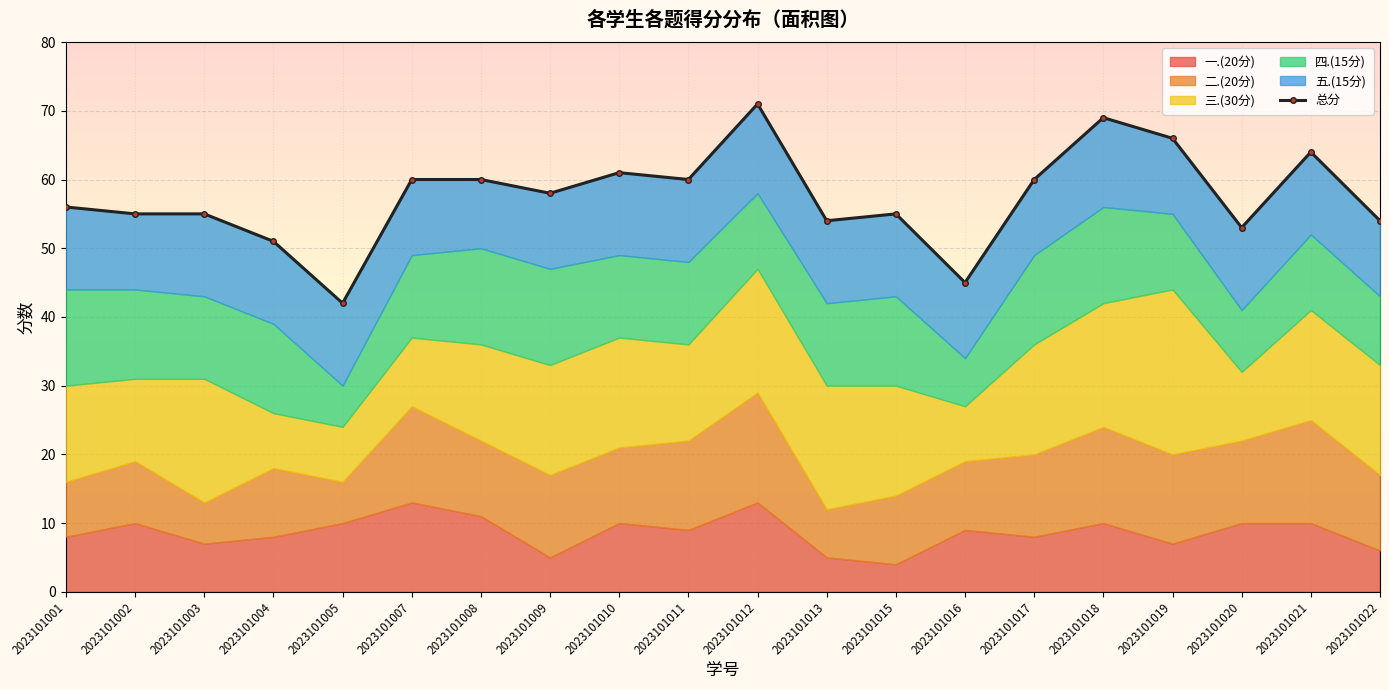

What is the value of the 四.(15分) point at the 3rd from the left?

12